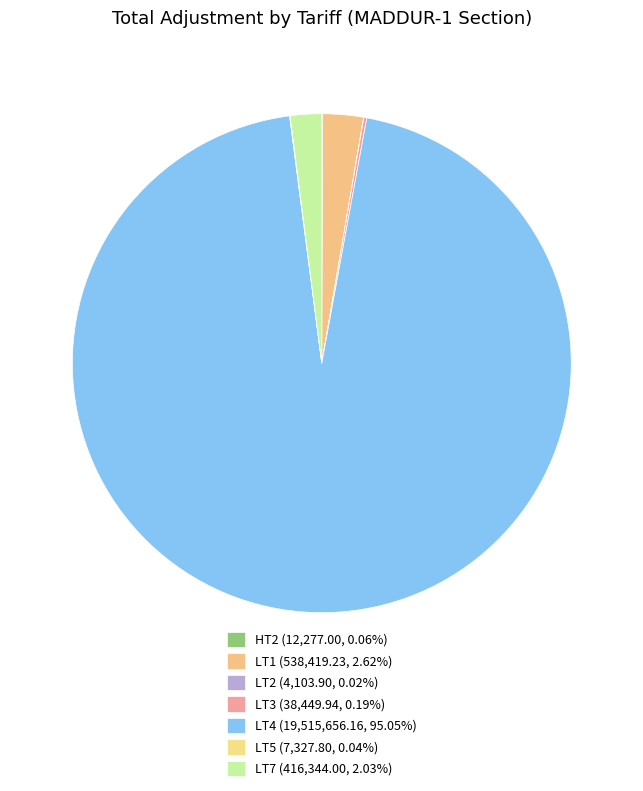

Rank the categories by value from highest to lowest.

LT4, LT1, LT7, LT3, HT2, LT5, LT2